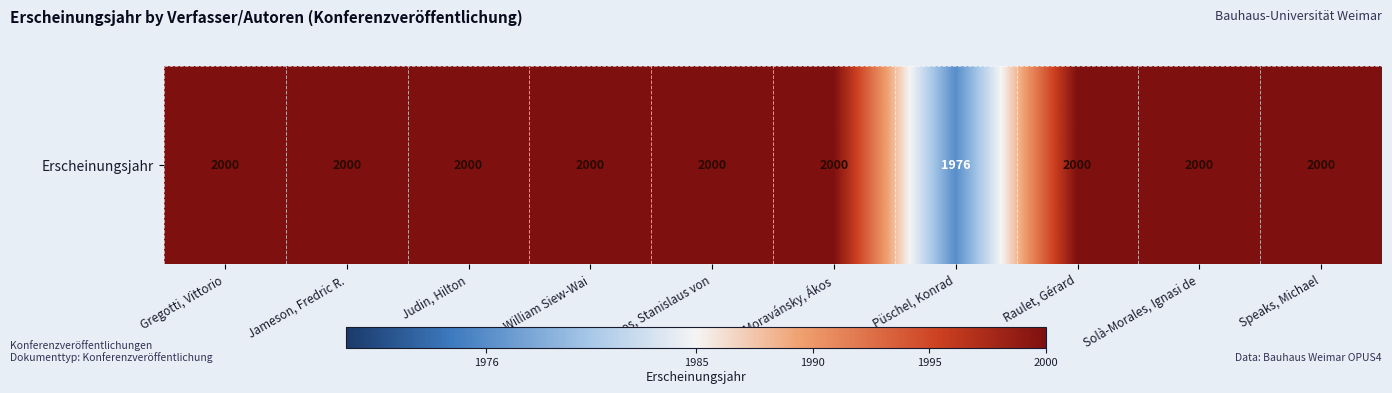

Between Lim, William Siew-Wai and Speaks, Michael, which is larger?

Lim, William Siew-Wai